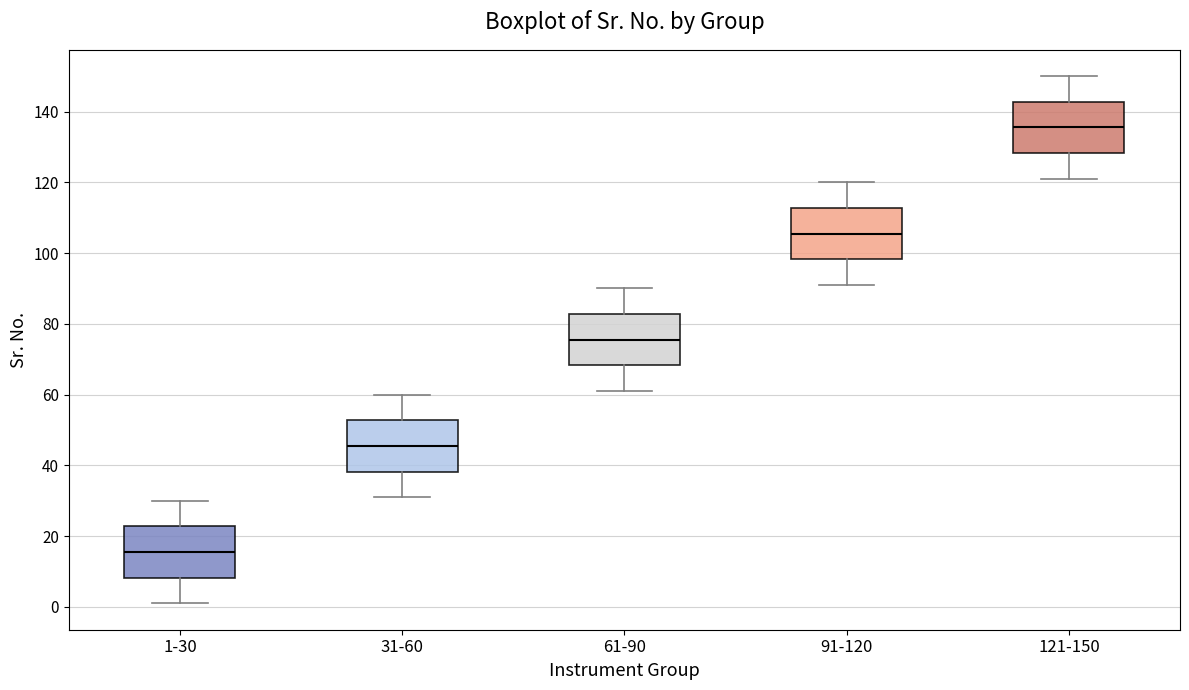

Reading left to right, read every box against the y-axis: the position of its median line, the range the box covers, and the ends of its whiskers. The values are not printed on the chart, so give them approximately, as read against the axis.

1-30: median 16, box 8 to 22, whiskers 2 to 30
31-60: median 46, box 38 to 52, whiskers 32 to 60
61-90: median 76, box 68 to 82, whiskers 62 to 90
91-120: median 106, box 98 to 112, whiskers 92 to 120
121-150: median 136, box 128 to 142, whiskers 122 to 150